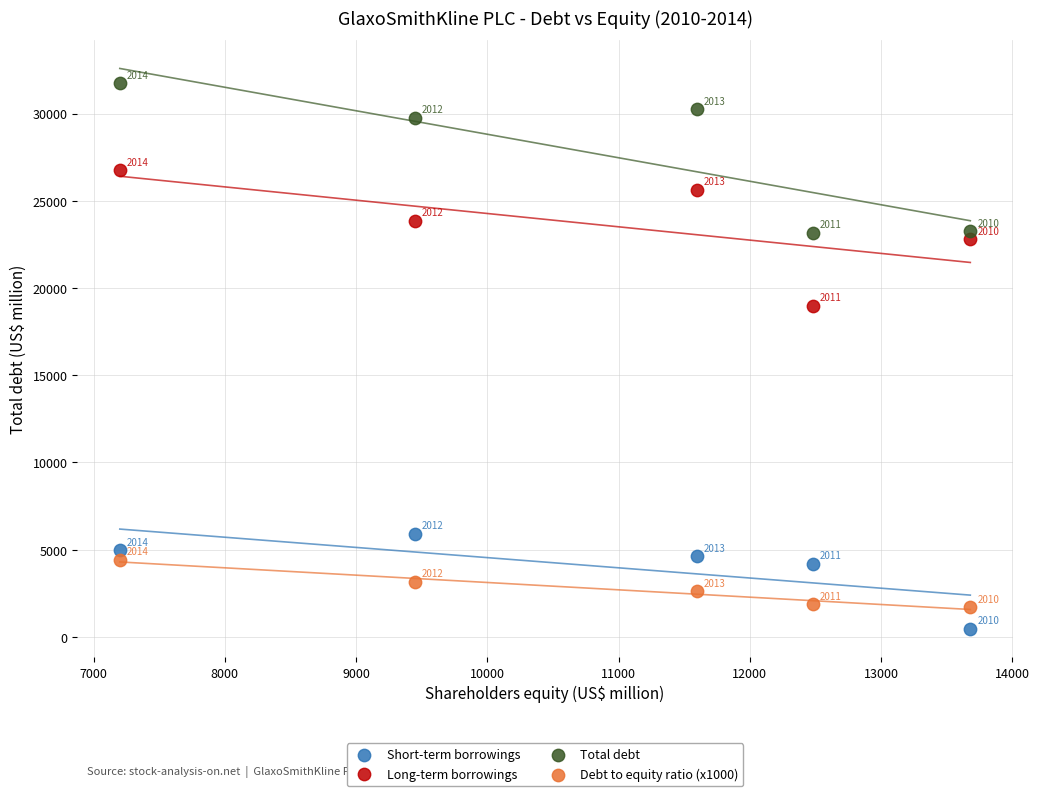

Which series contains the highest Y value?

Total debt